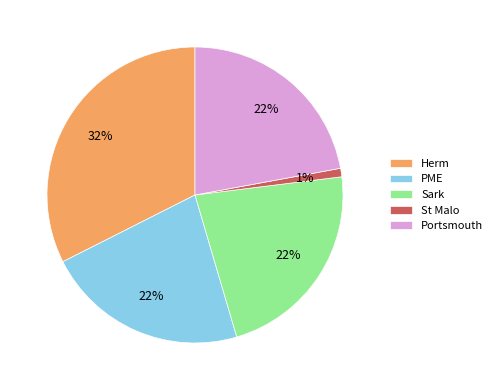

How many slices are in this pie chart?

5